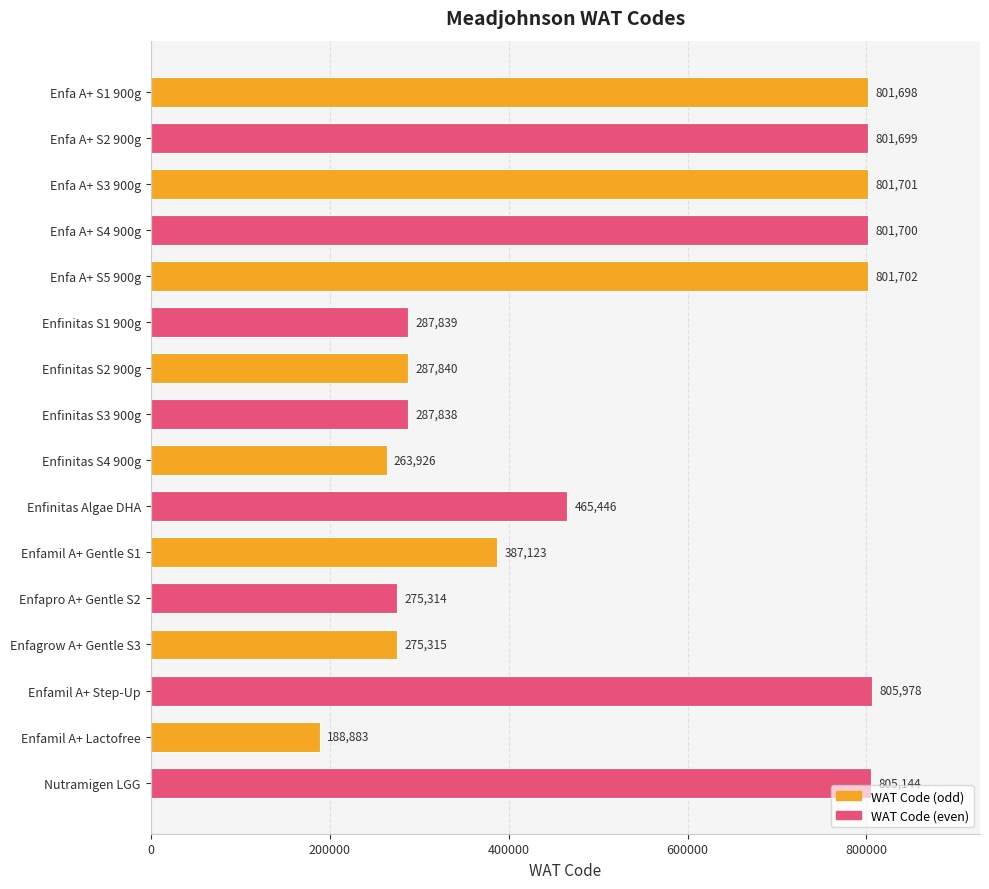

True or false: the data shows 387123 at Enfamil A+ Gentle S1.

True